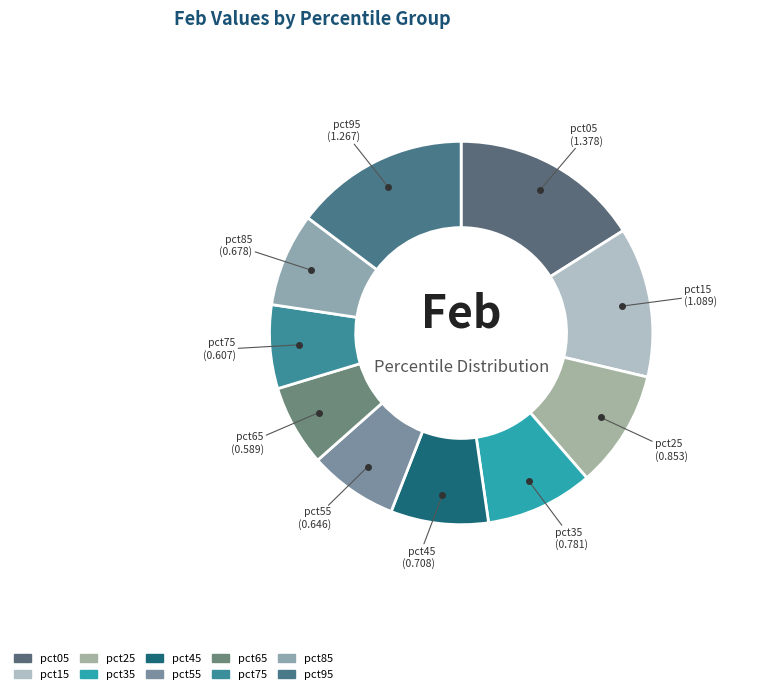

Which has a higher value, pct05 or pct95?

pct05